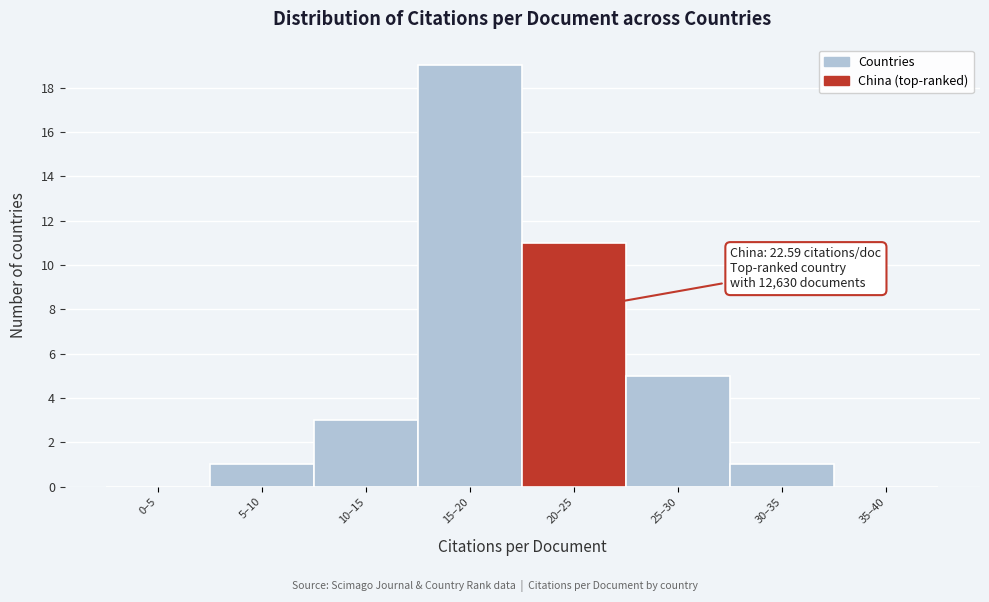

Reading left to right, list all the values displayed in this chart.

0–5=0	5–10=1	10–15=3	15–20=19	20–25=11	25–30=5	30–35=1	35–40=0